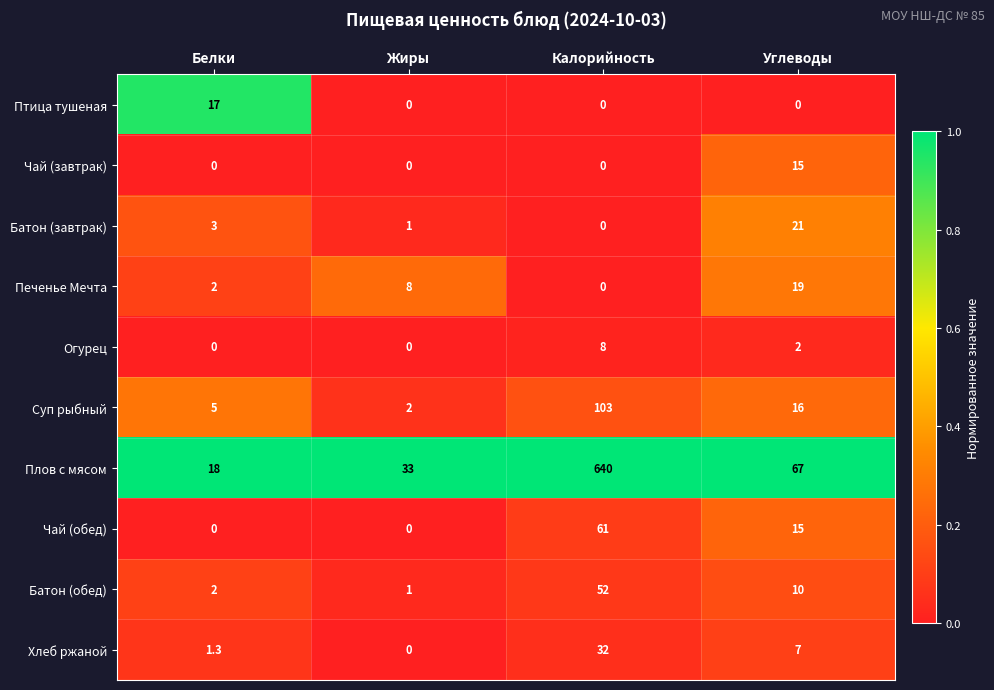

At which label does Батон (обед) first exceed 10?

Калорийность